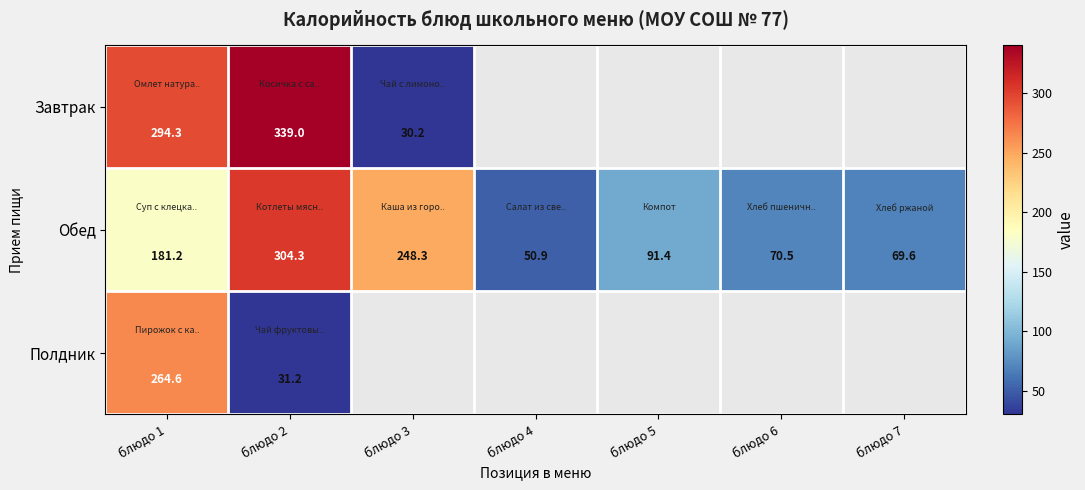

At which label does Обед reach its minimum?

блюдо 4